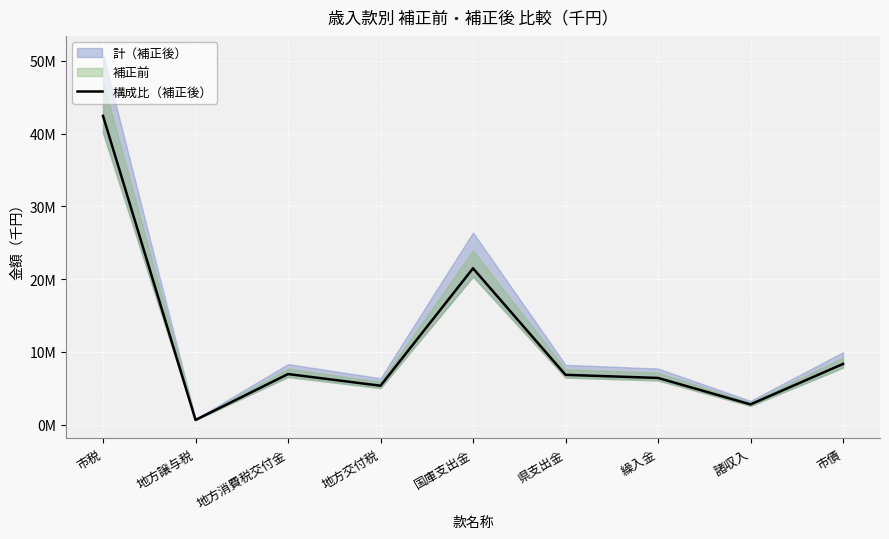

What value does the data have at 地方消費税交付金?

6947648.6